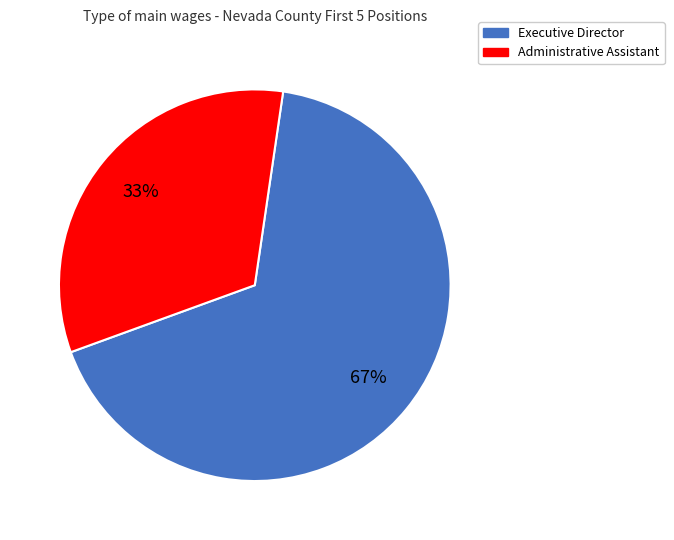

To the nearest percent, what portion does Executive Director represent?

67%